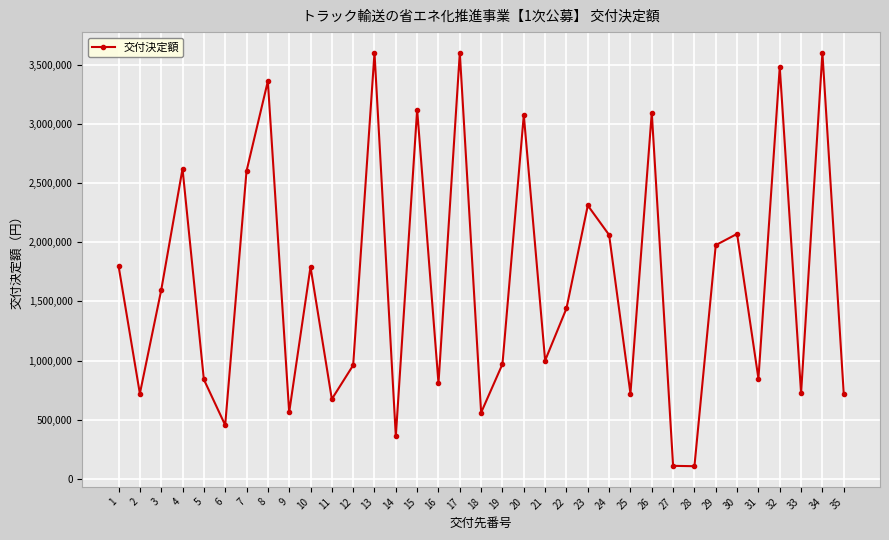

What is the change in value from 4 to 21?

-1620000